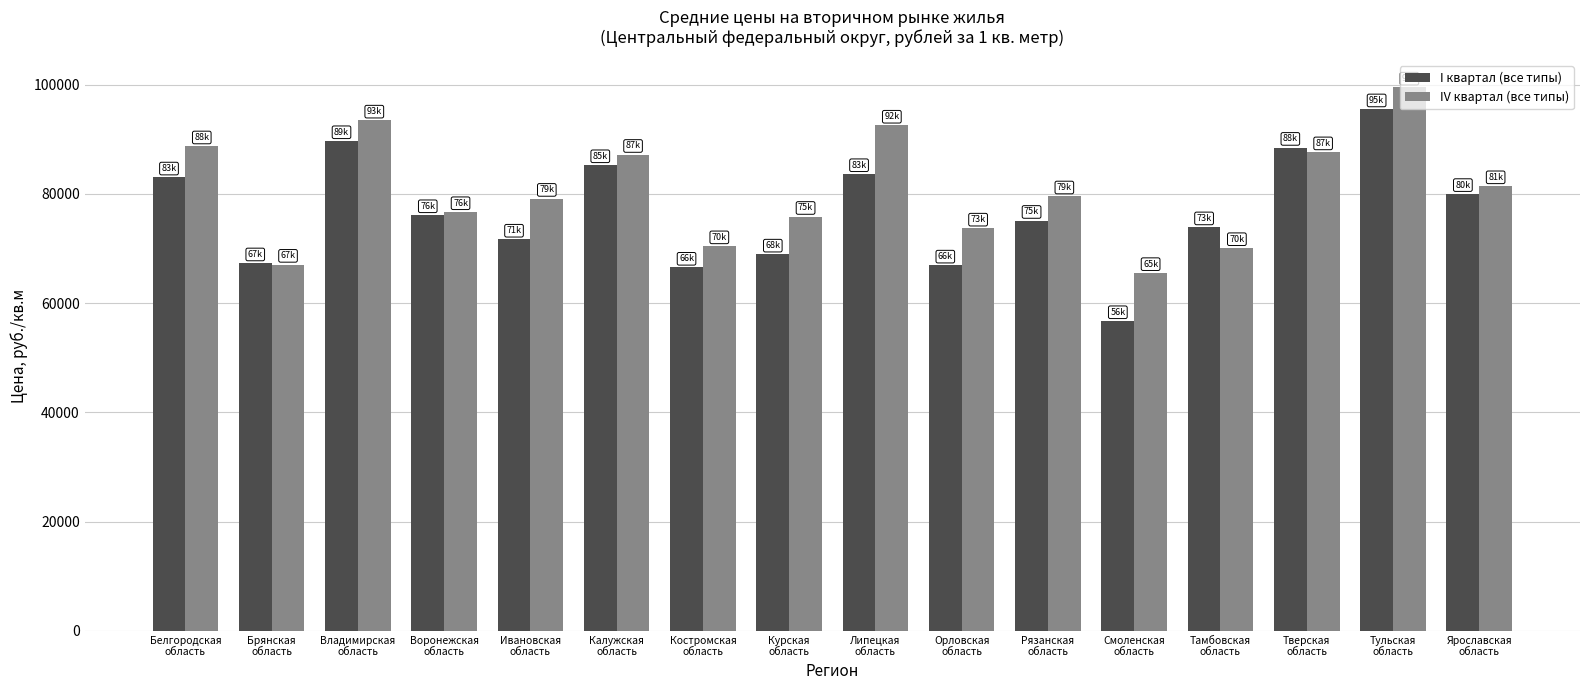

How many data points in IV квартал (все типы) are less than 79581?

8